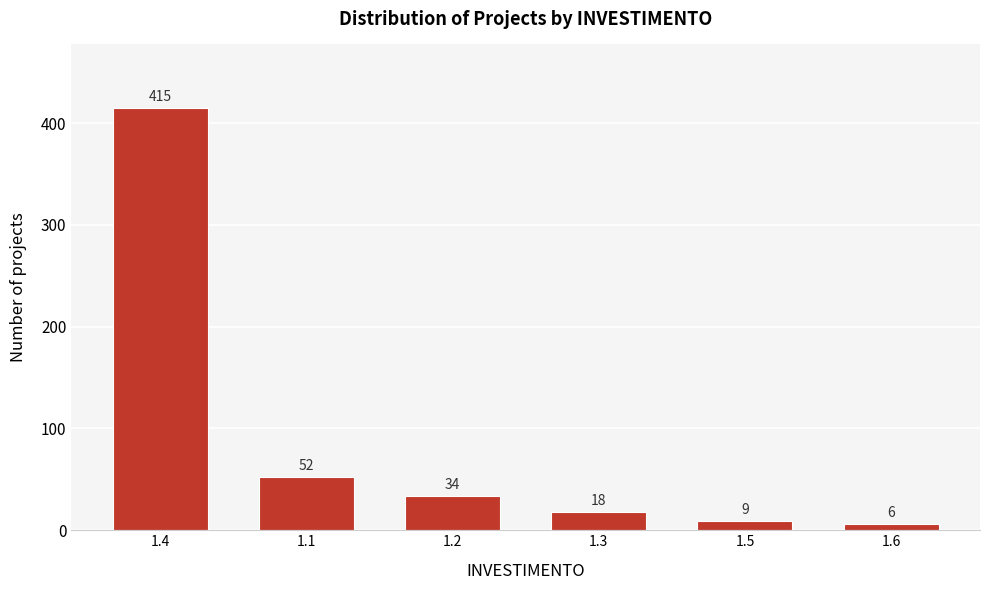

Reading right to left, transcribe all the data shown in this chart.

6	9	18	34	52	415